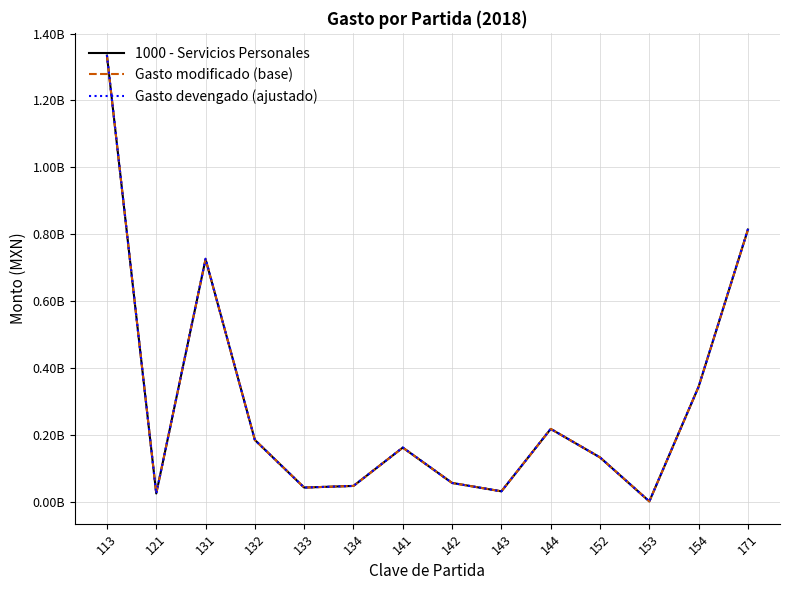

True or false: 1000 - Servicios Personales and Gasto modificado (base) intersect in this chart.

False